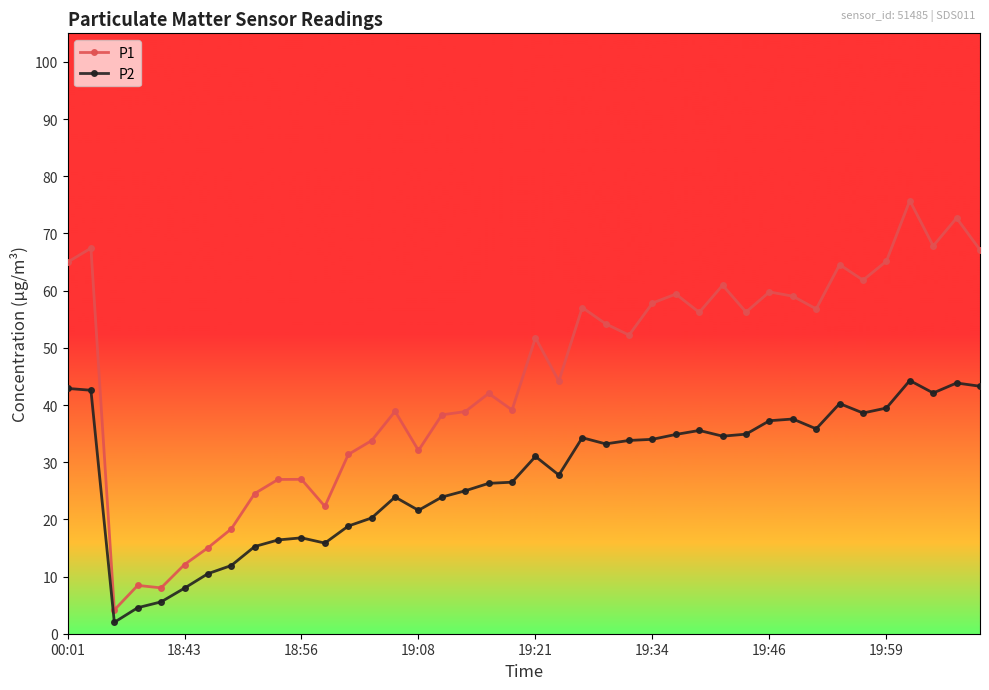

What is the highest value of the P1 series?

75.8